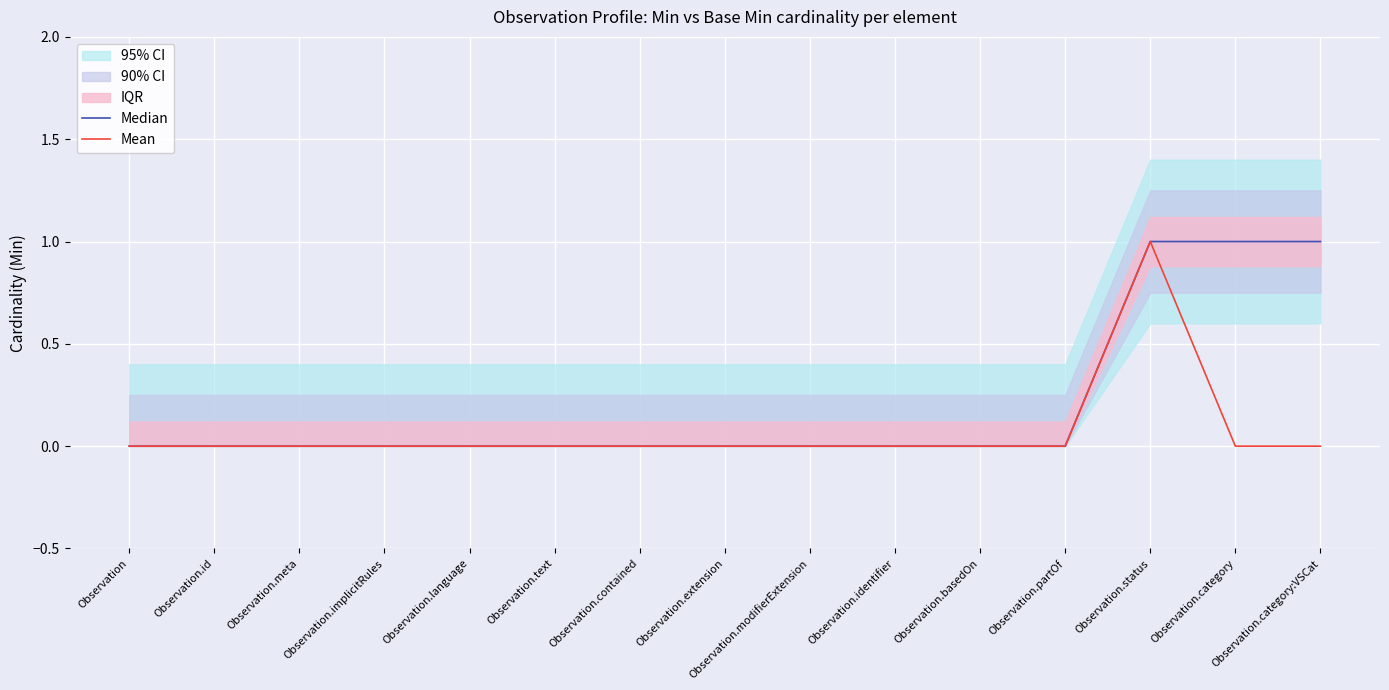

True or false: Mean and Median intersect in this chart.

False